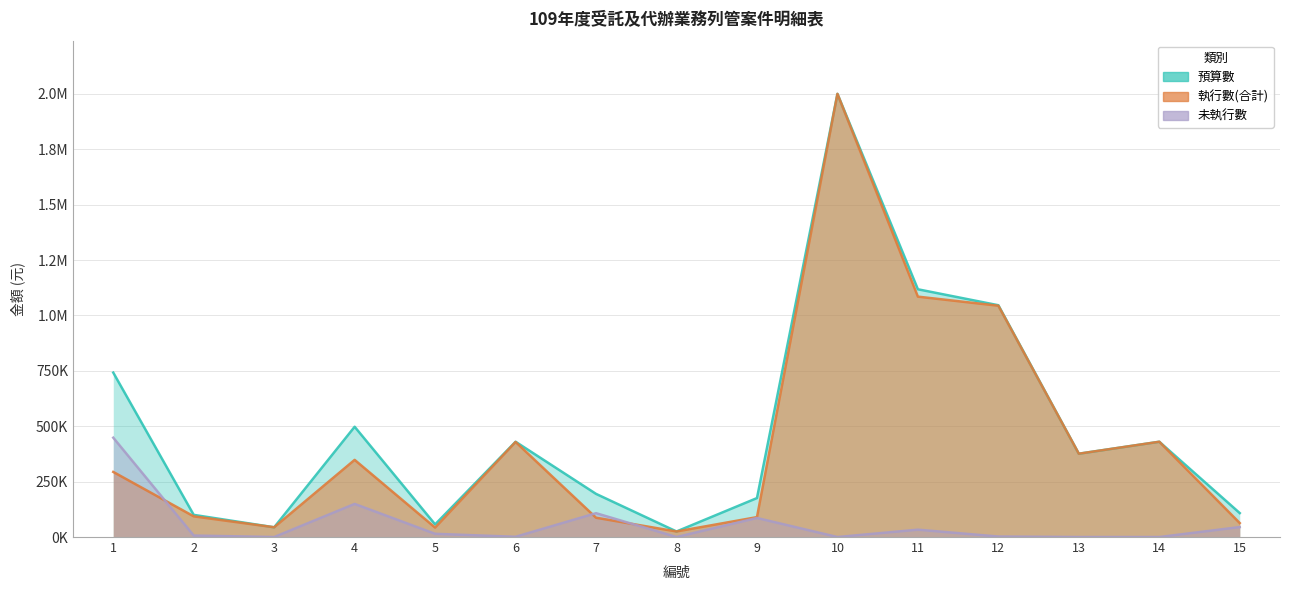

At which category does 預算數 reach its first local valley?

3